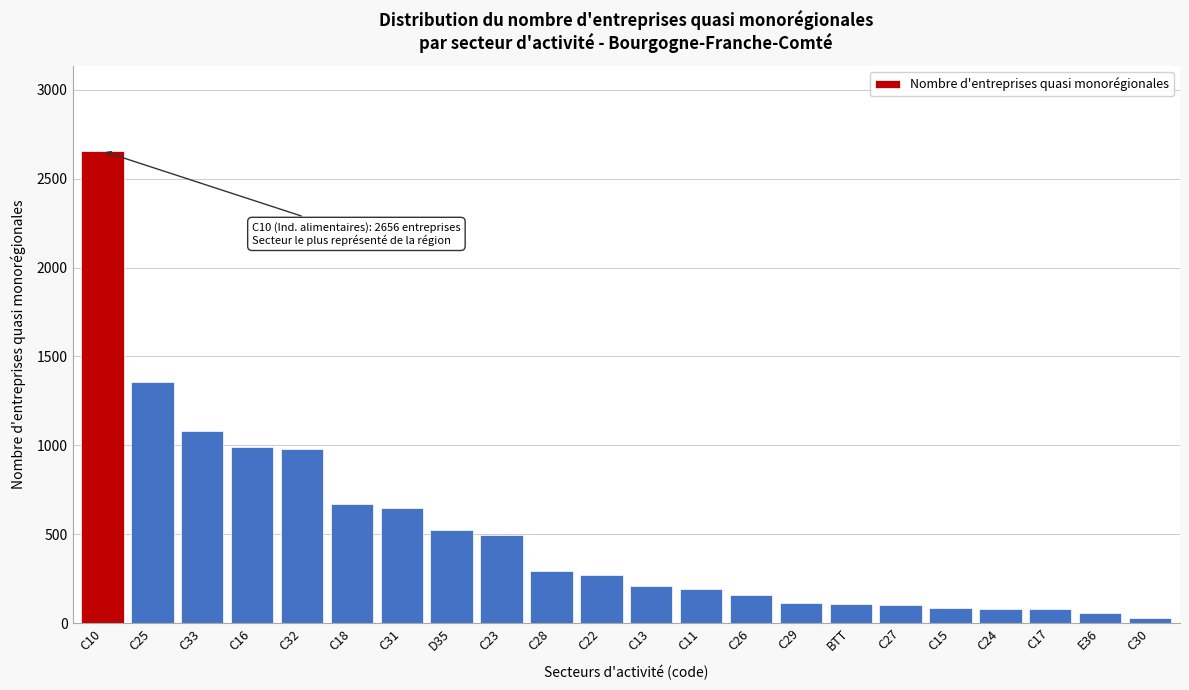

What is the average value?

508